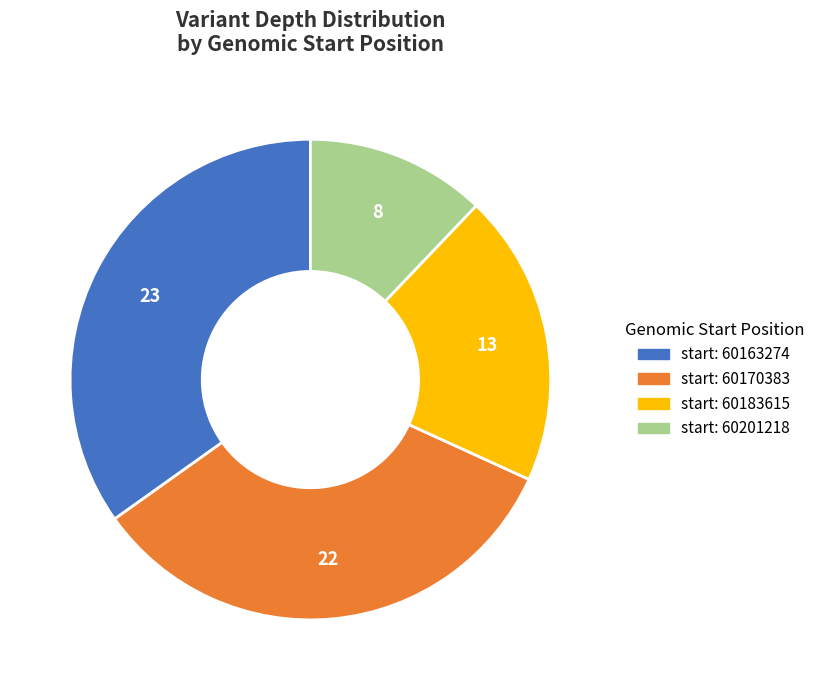

How many slices are in this pie chart?

4